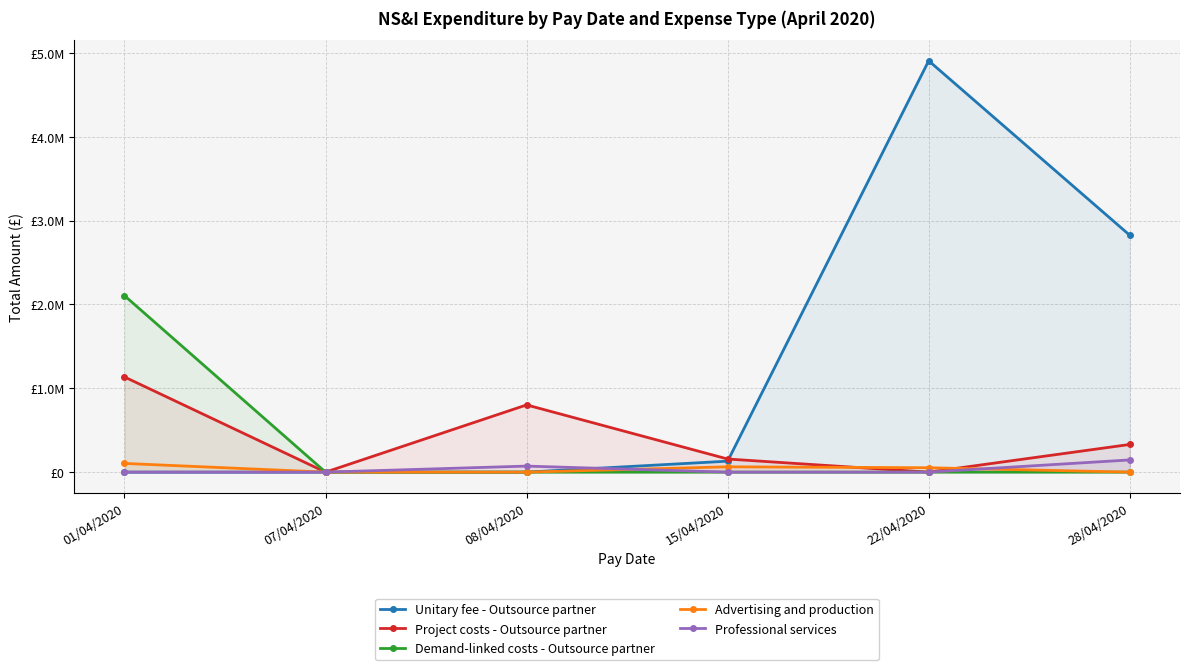

True or false: Demand-linked costs - Outsource partner has a value of 2104059.0 at 01/04/2020.

True